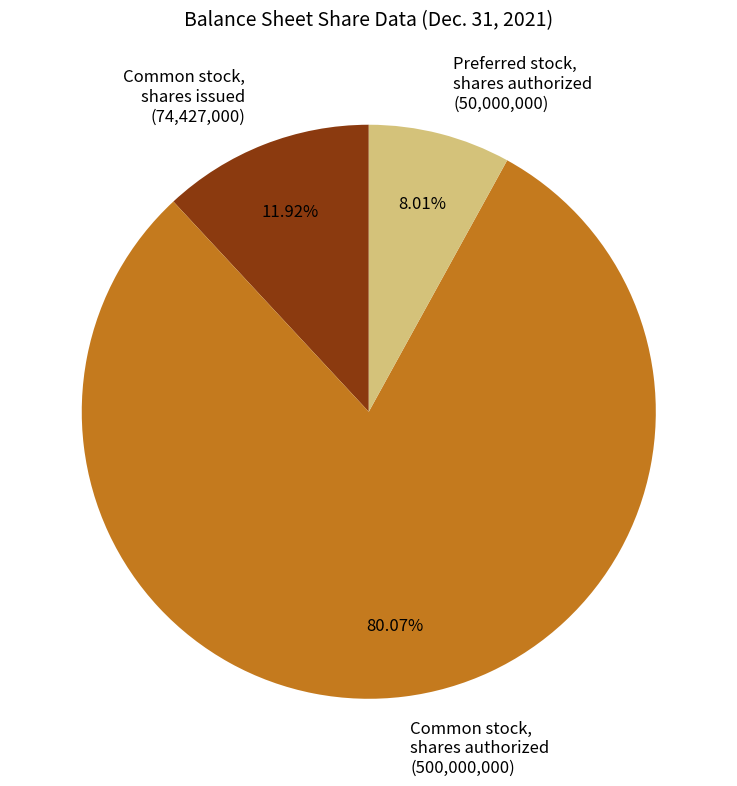

Does Preferred stock, shares authorized (50,000,000) represent more than half of the total?

No